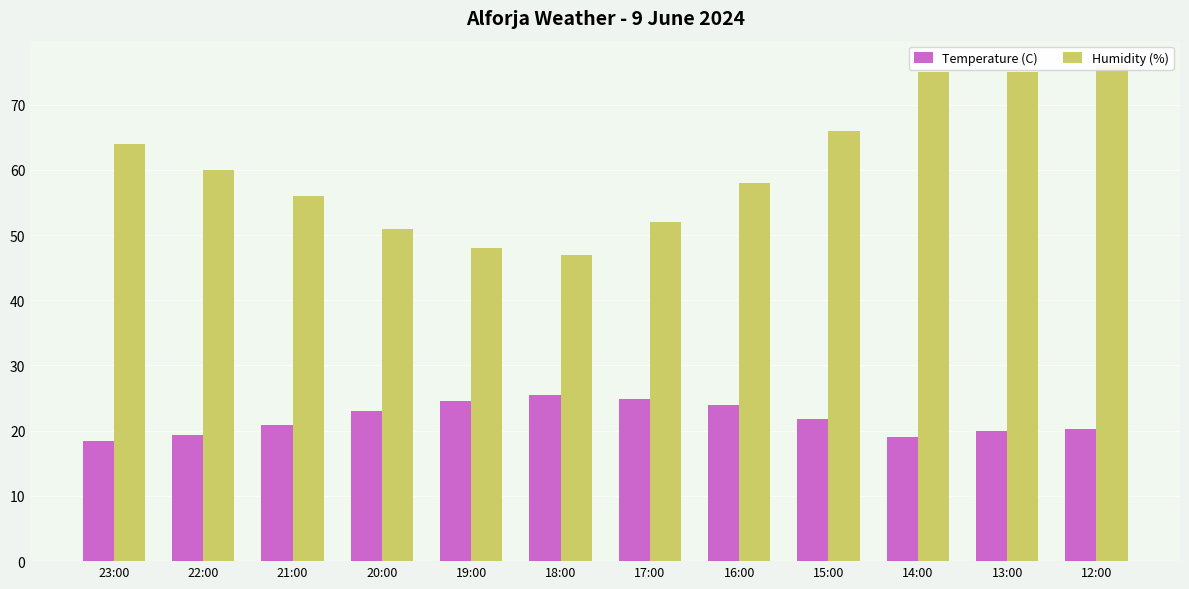

At which label does Humidity (%) reach its minimum?

18:00